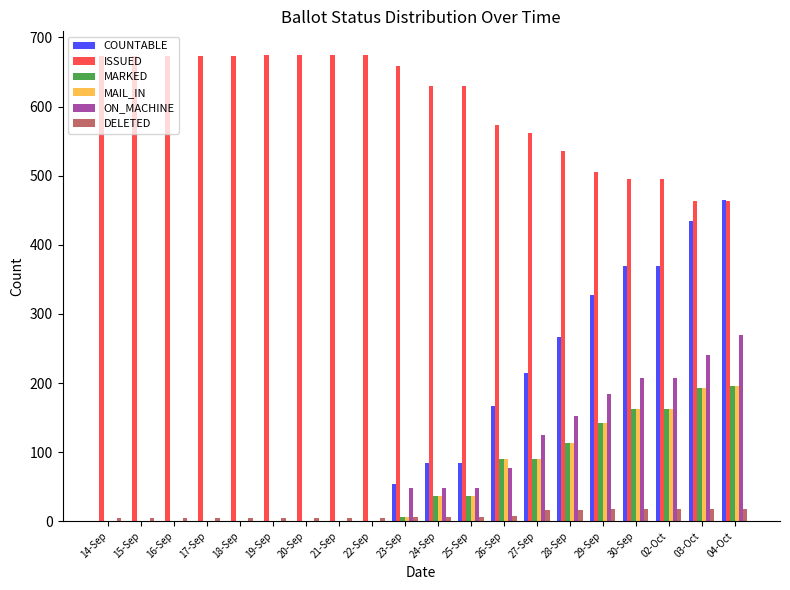

At which category is the sum across all series the highest?

04-Oct